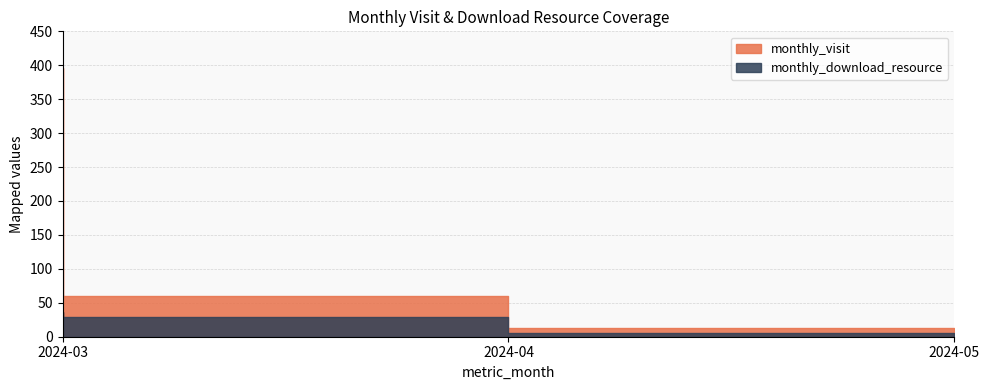

Which category has the highest value across all series?

2024-03